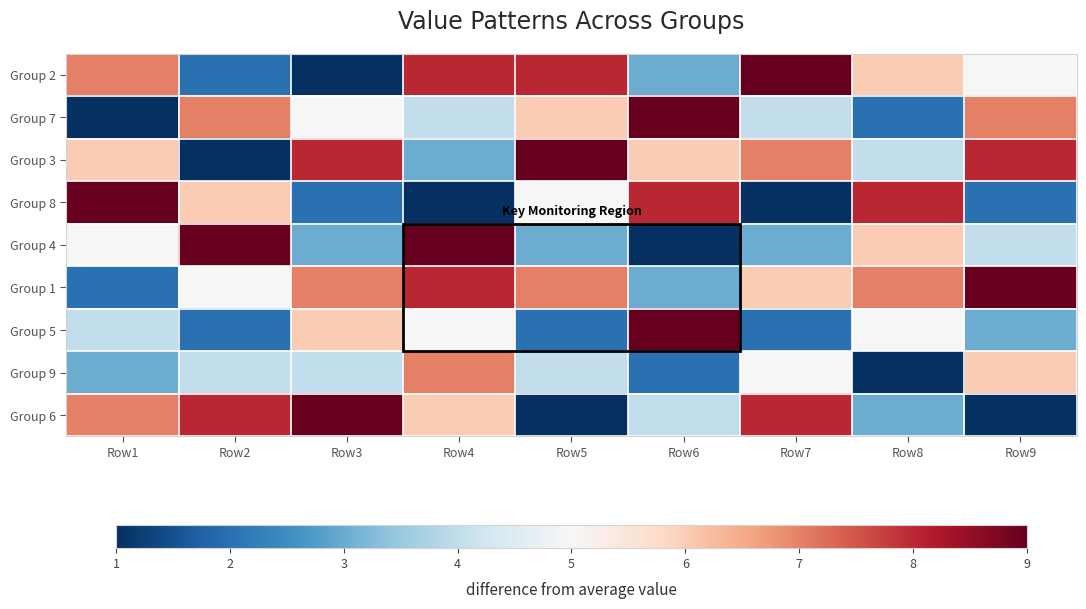

At which category is the sum across all series the highest?

Row4